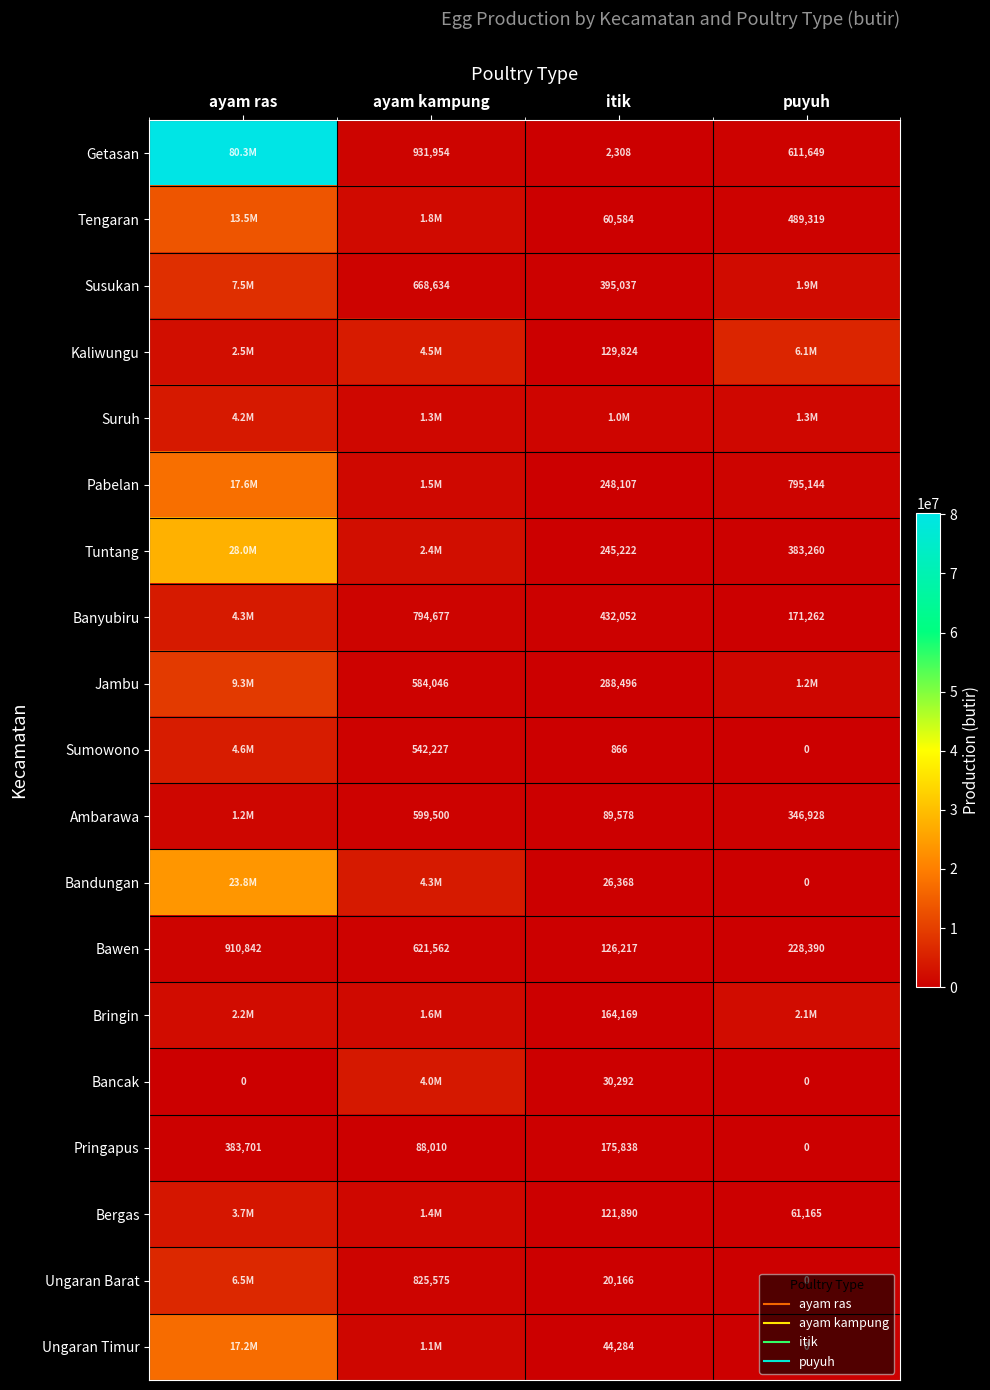

How many values in the Tuntang series are below 2361841?

2